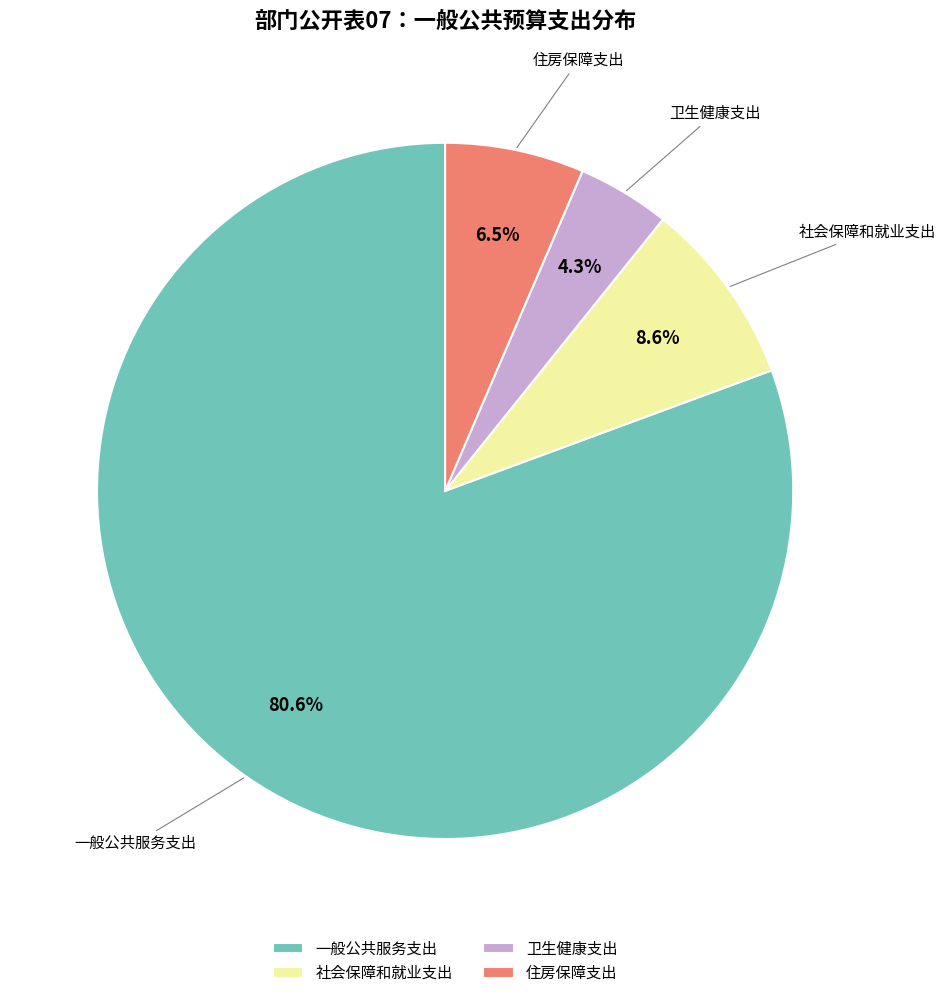

To the nearest percent, what portion does 一般公共服务支出 represent?

81%